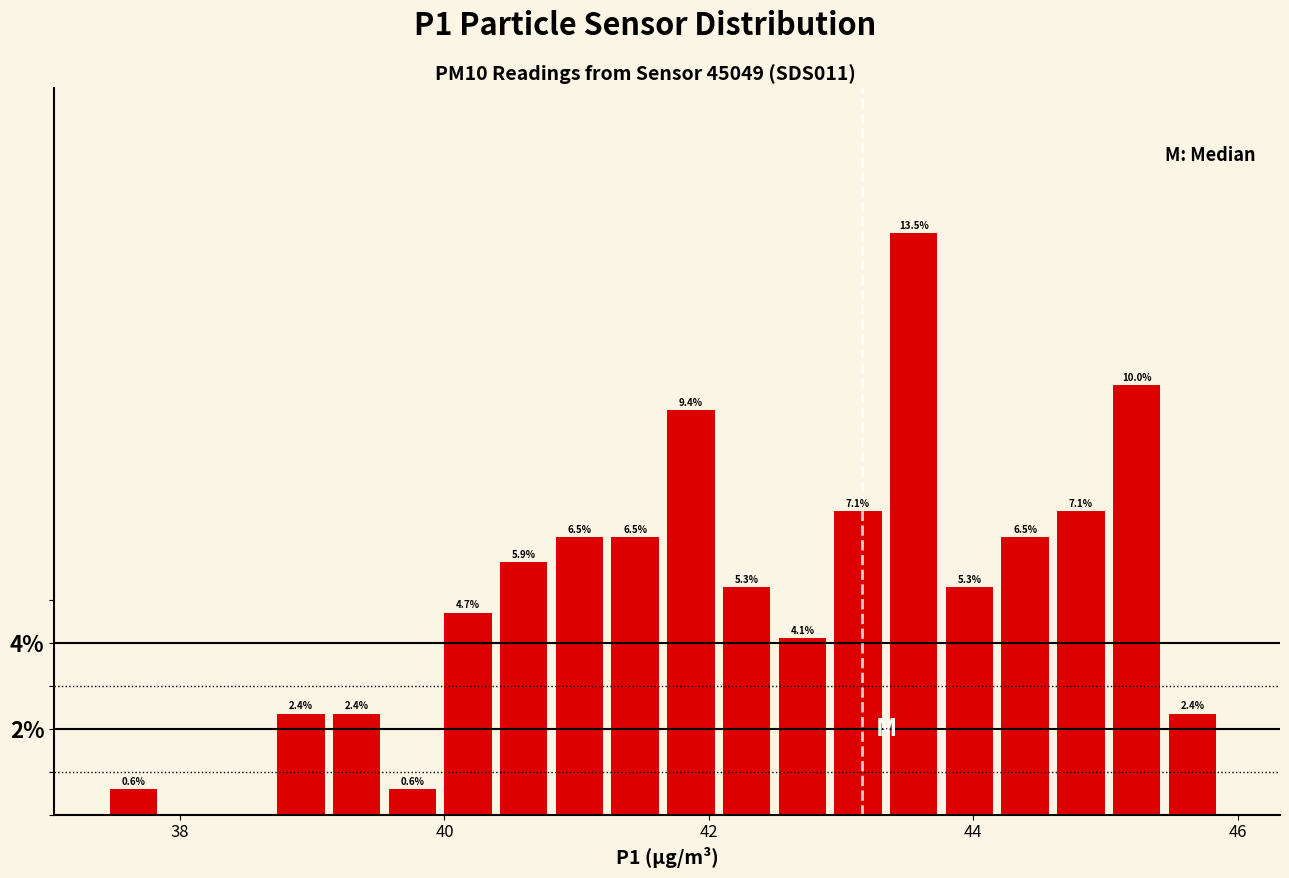

Around what value on the x-axis is the tallest bar? Give the approximate position of its centre, as read against the axis.

43.6